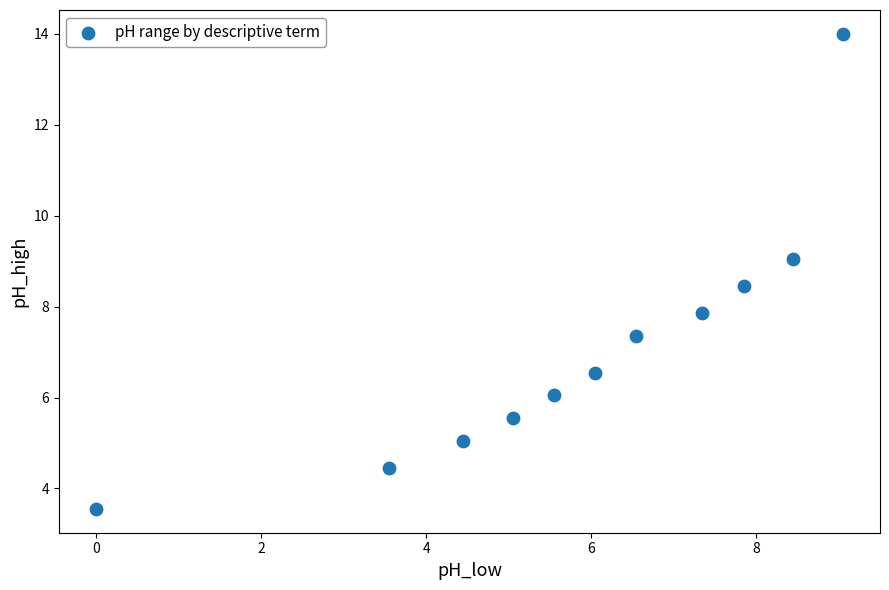

What is the average Y value?

7.1